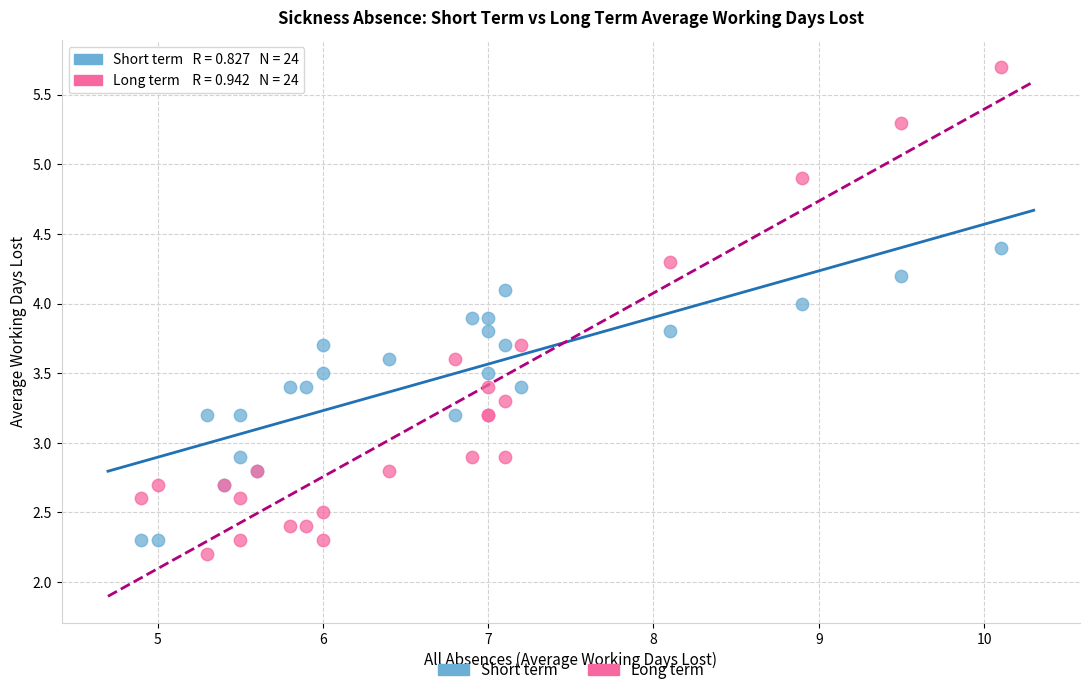

Which series has the widest spread of Y values?

Long term